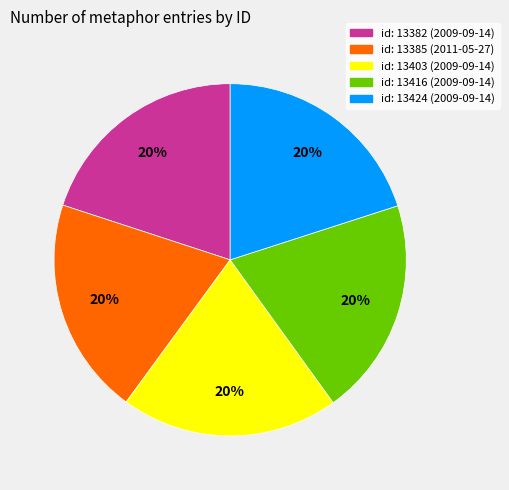

To the nearest percent, what percentage of the pie is id: 13403 (2009-09-14)?

20%